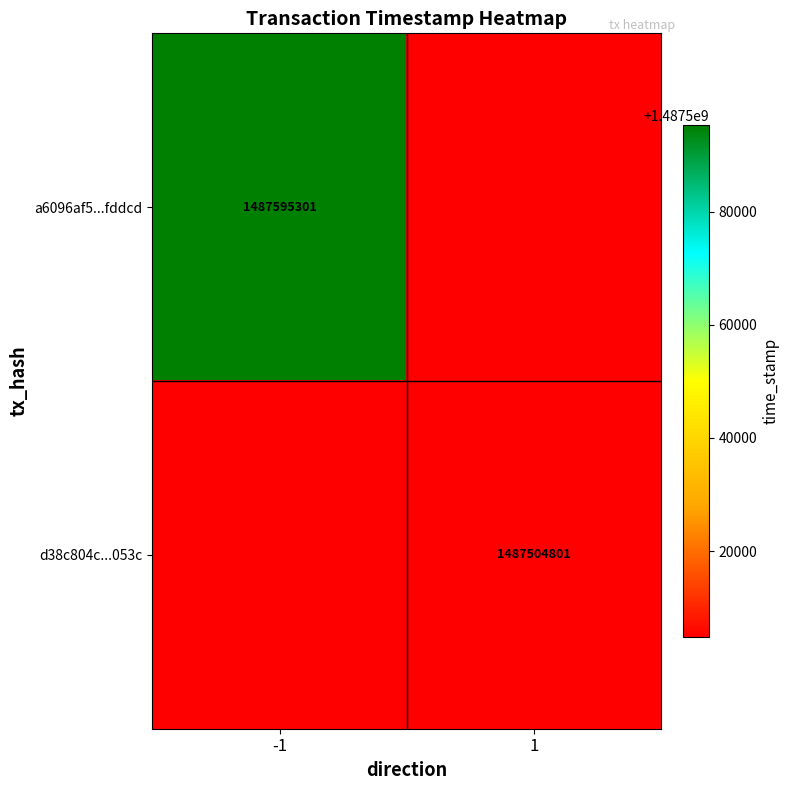

The value of d38c804c...053c at 1 is 1487504801. True or false?

True